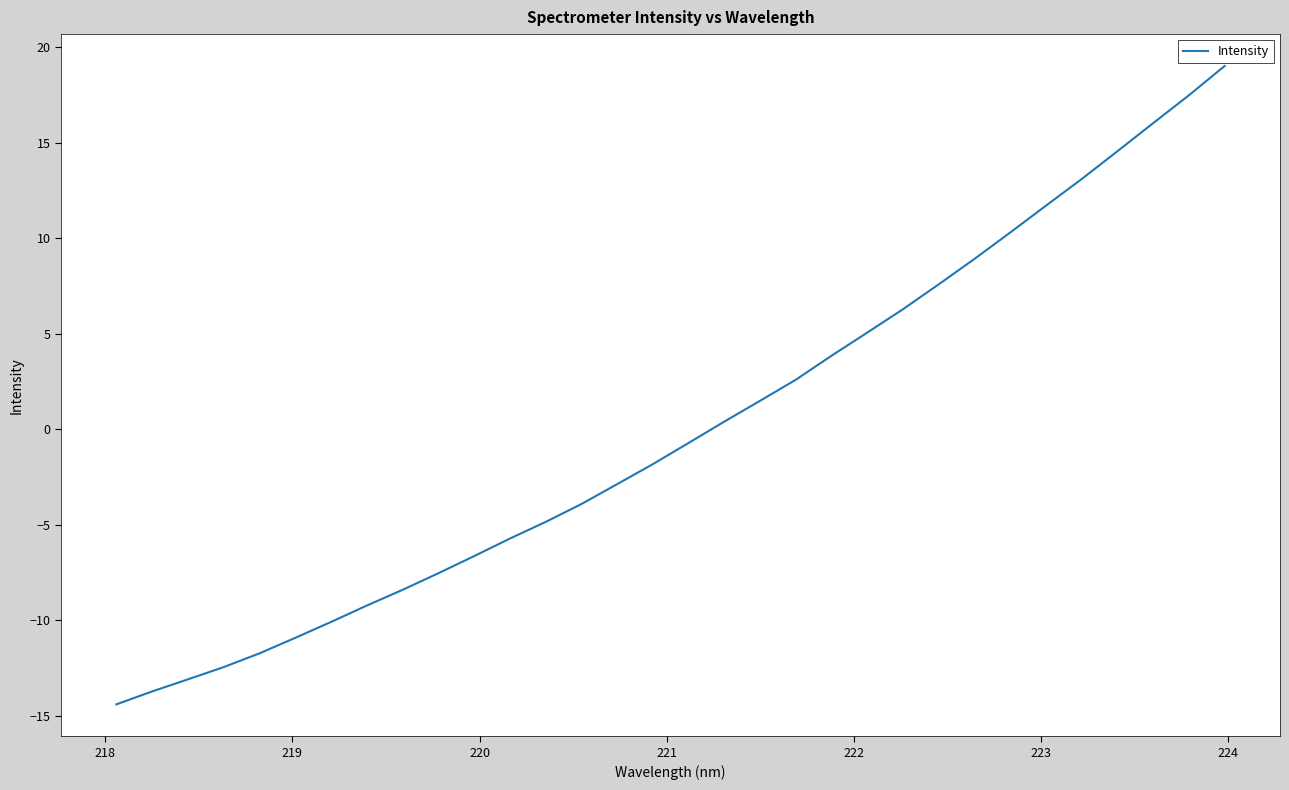

What is the greatest value displayed?

19.0